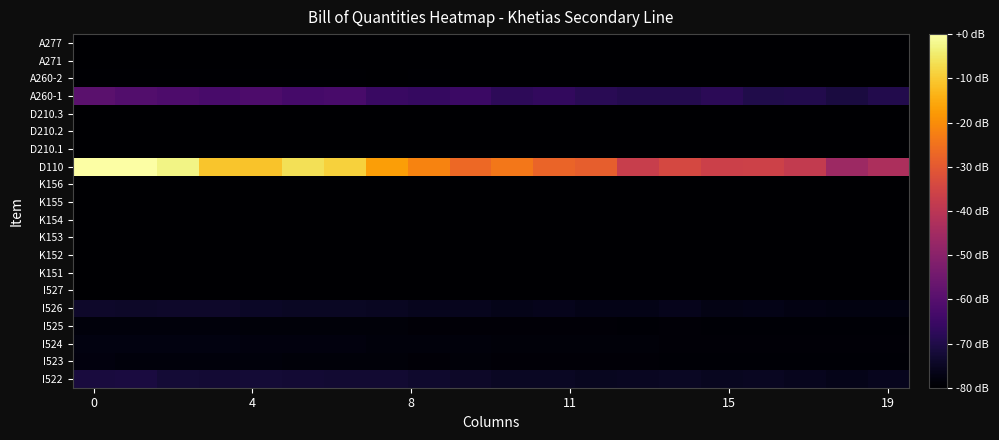

Count the number of data series in this chart.

20